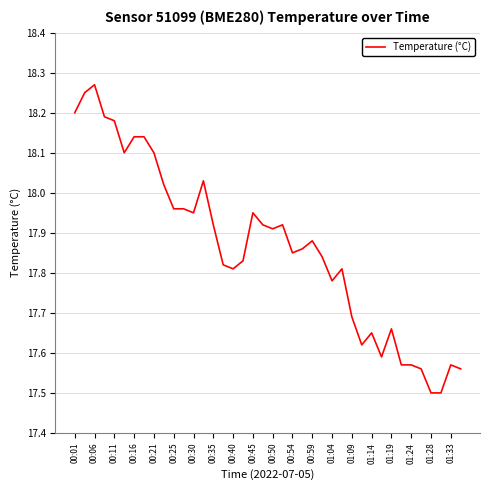

What is the minimum value shown in the chart?

17.5